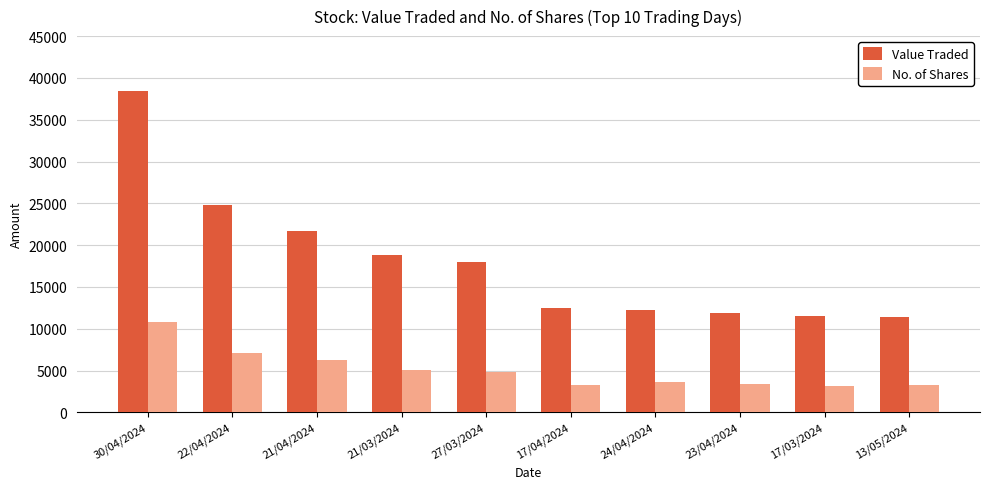

Rank the series at 17/03/2024 from highest to lowest value.

Value Traded, No. of Shares